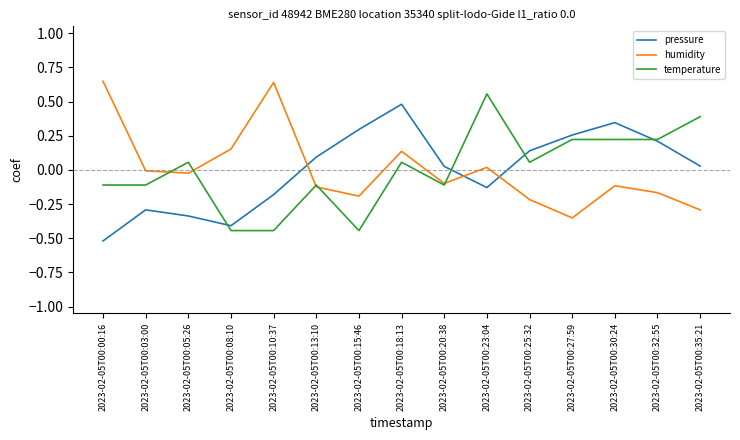

Which series ends up on top after the final intersection of humidity and pressure?

pressure